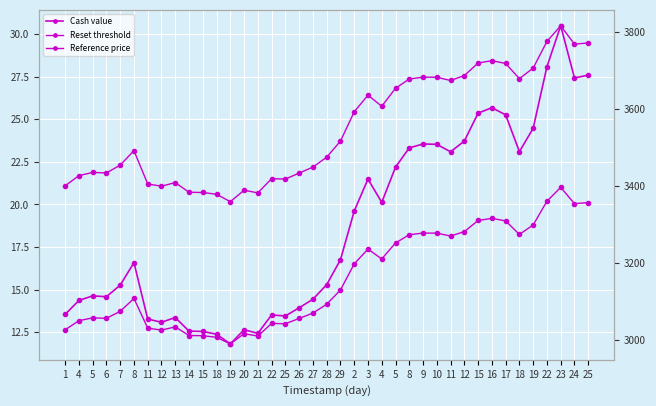

What is the label of the 6th point from the right?

18